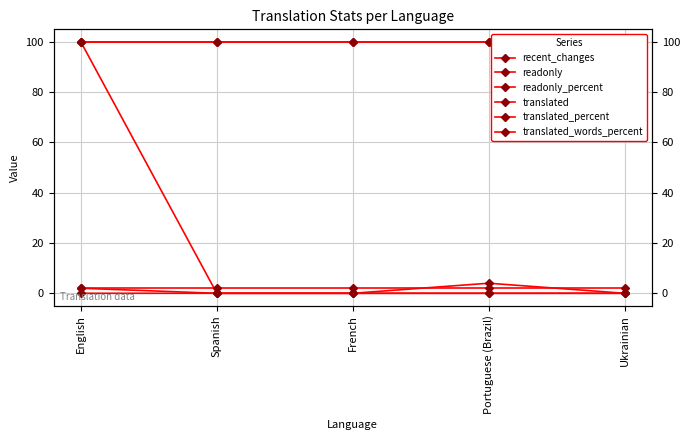

Is the value of translated_words_percent at Ukrainian greater than the value of readonly at Ukrainian?

Yes